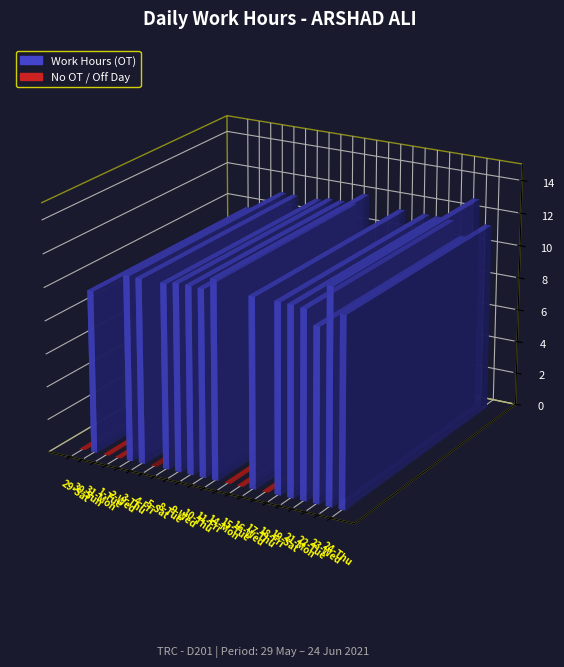

What is the value of the 15th bar from the left?

11.4